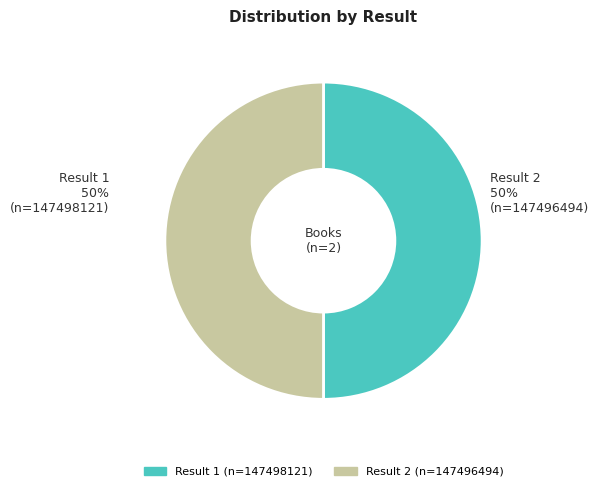

Is there any slice that represents more than half of the pie?

Yes